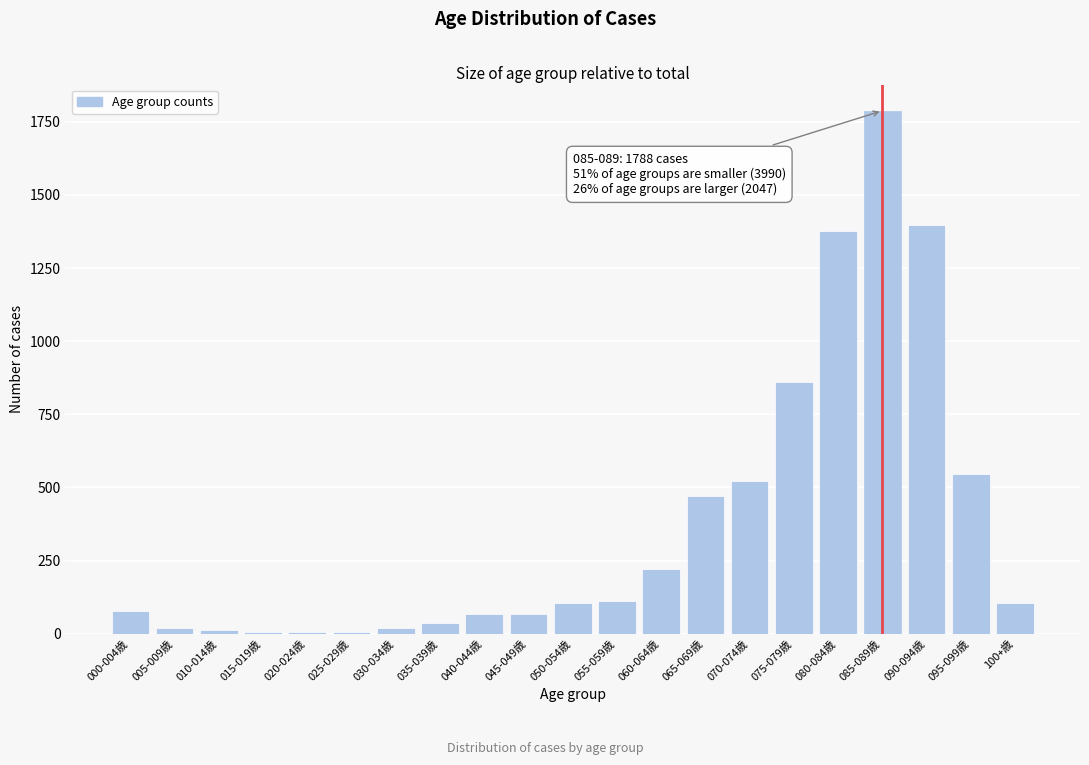

What is the label of the 3rd bar from the right?

090-094歳